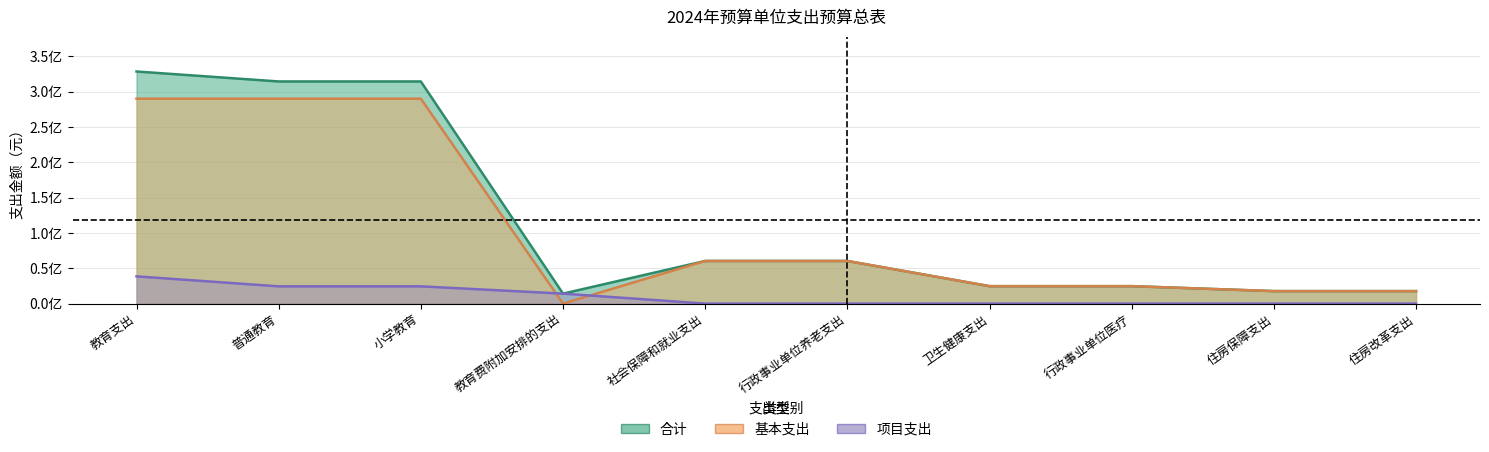

Is it true that 合计 equals 47170776.9 at 小学教育?

False